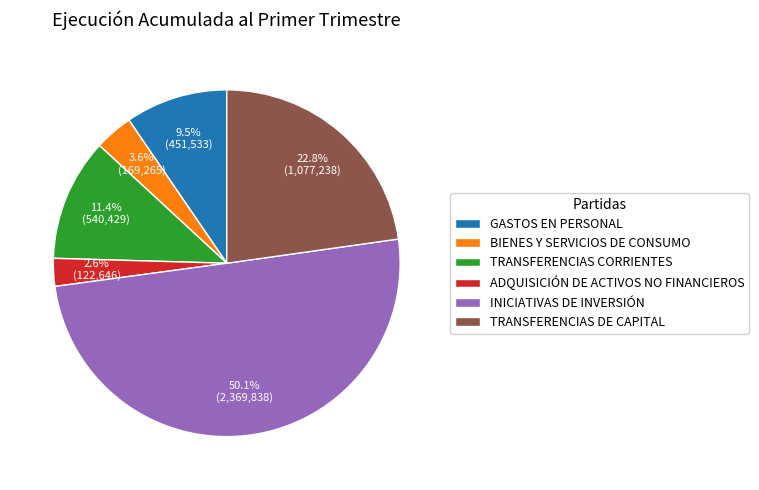

Count the number of slices in the pie.

6